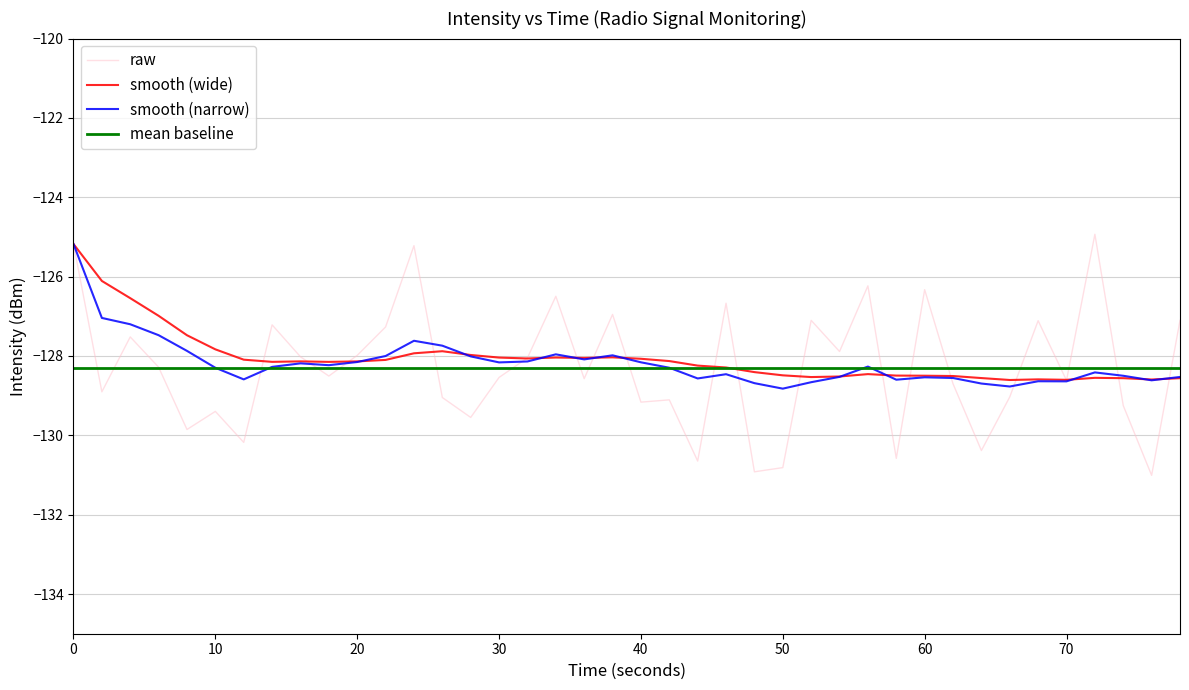

What is the highest value of the mean baseline series?

-128.3